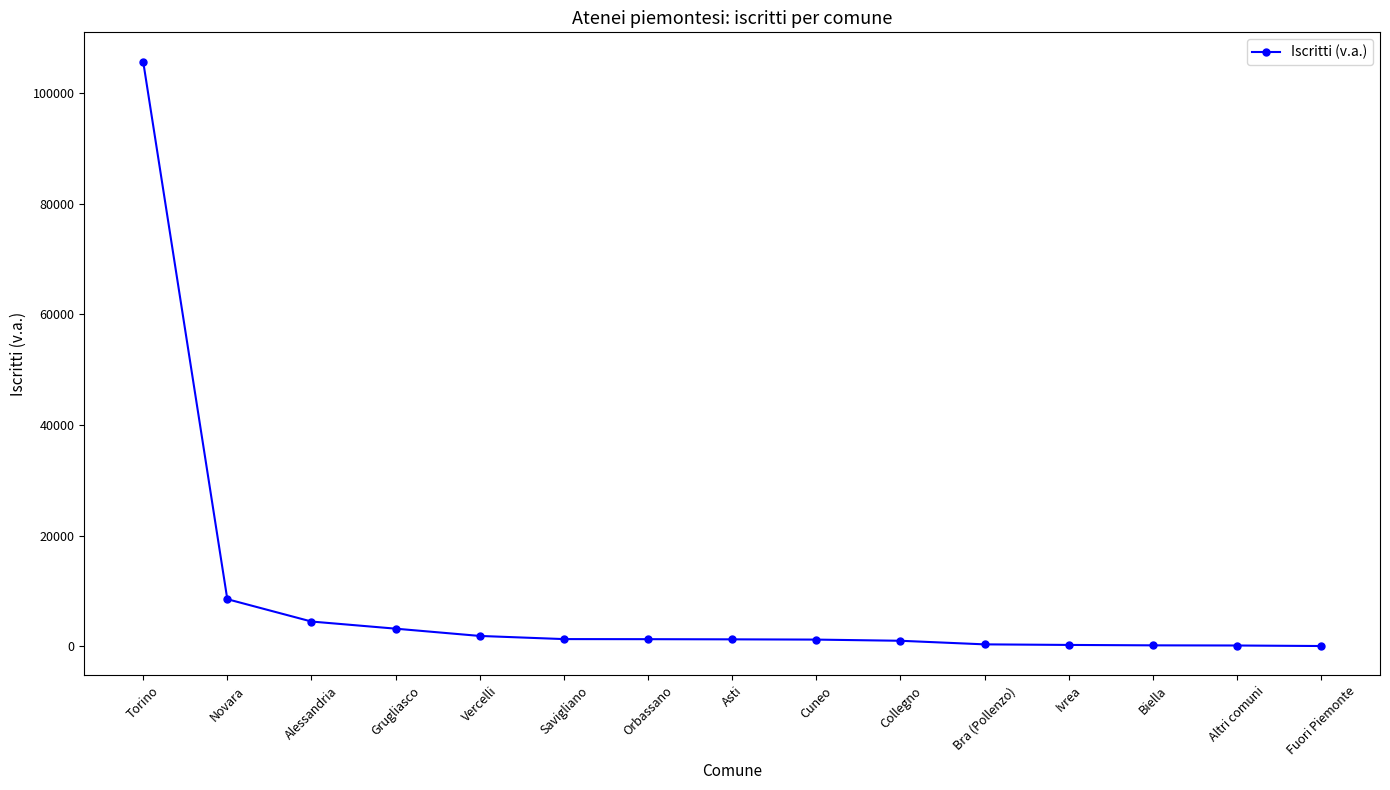

What is the label of the 10th point from the right?

Savigliano